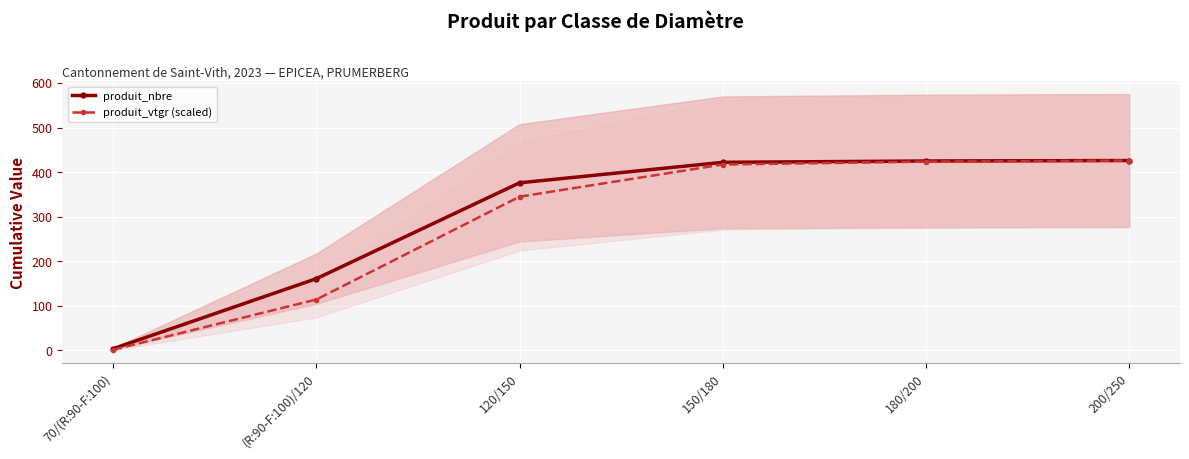

List the series in order of their peak value, highest first.

produit_nbre, produit_vtgr (scaled)